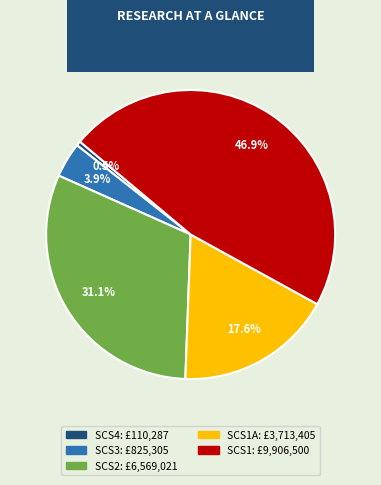

Is there any slice that represents more than half of the pie?

No